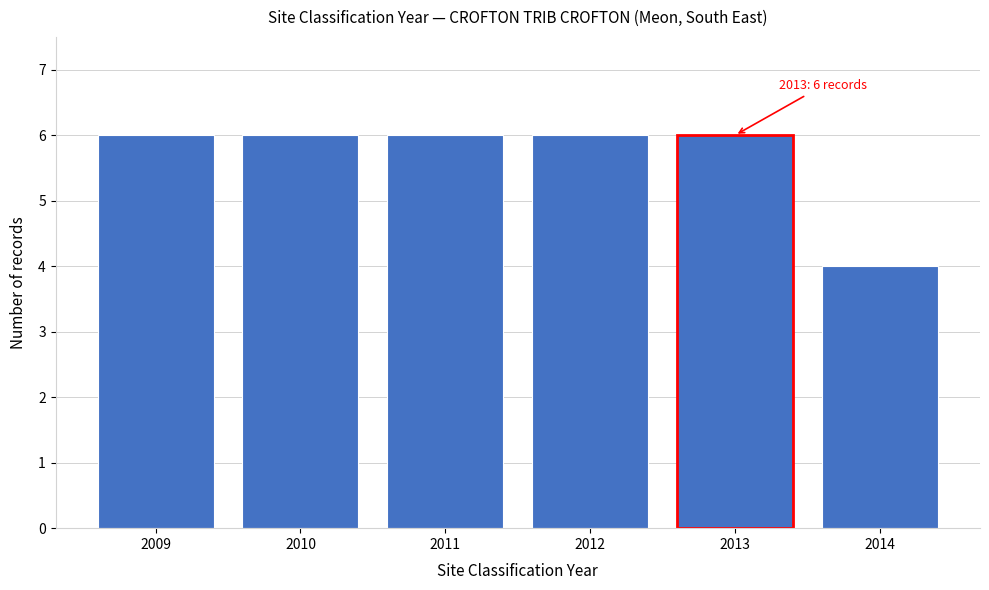

Reading left to right, list all the values displayed in this chart.

6	6	6	6	6	4